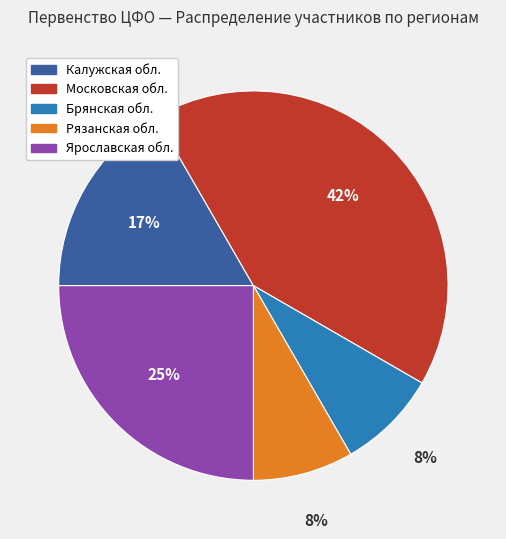

The Брянская обл. slice represents 8% of the pie. True or false?

True